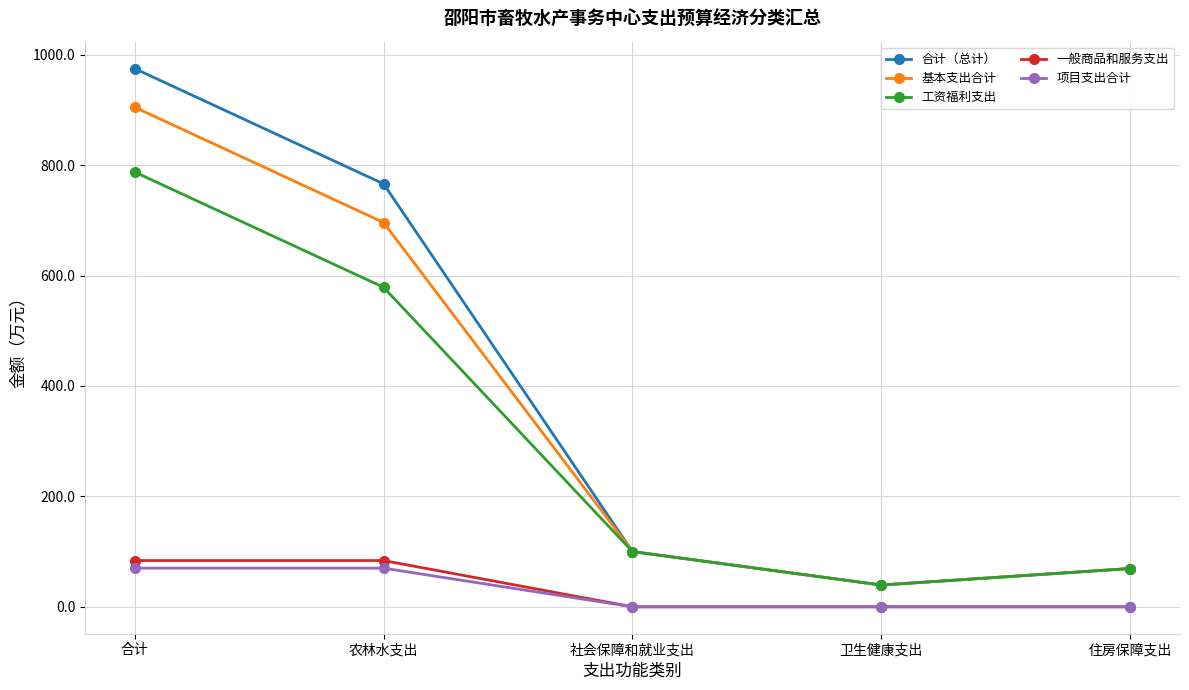

True or false: 项目支出合计 has more than 2 points higher than both neighbors.

False